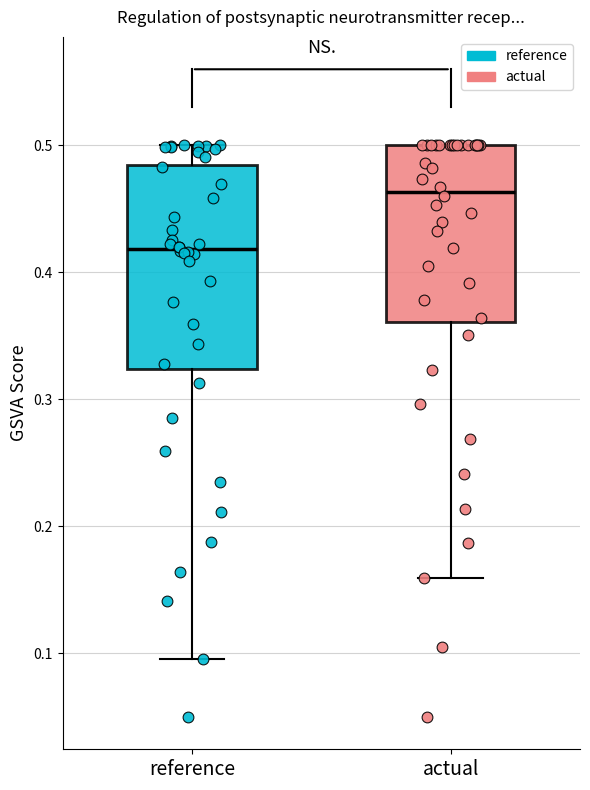

Which box's median line is the lowest?

reference